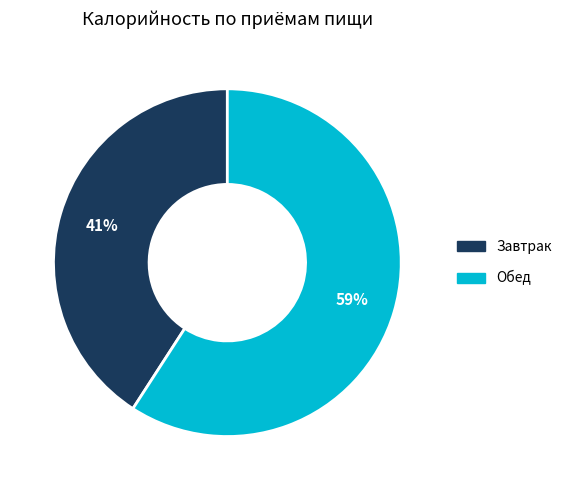

True or false: Обед accounts for 59% of the total.

True